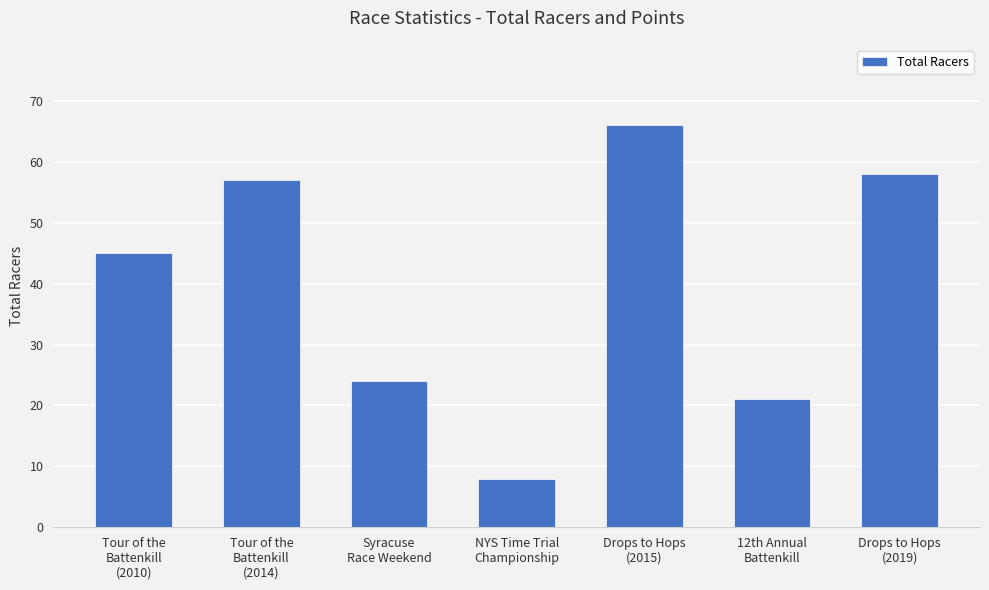

Approximately how many times larger is the value at 12th Annual
Battenkill compared to Syracuse
Race Weekend?

0.9